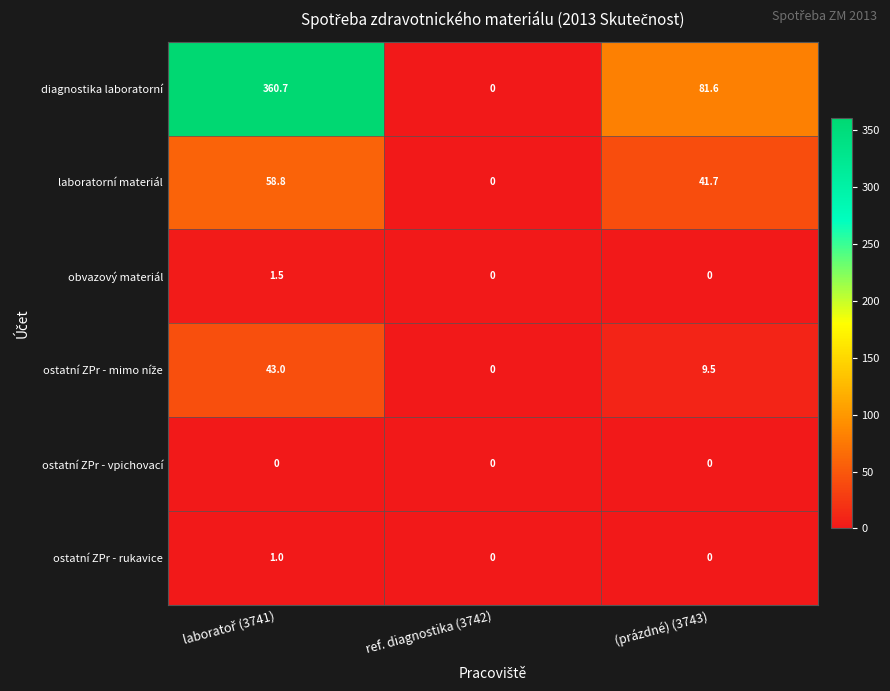

The value of ostatní ZPr - rukavice at (prázdné) (3743) is 0.0. True or false?

True